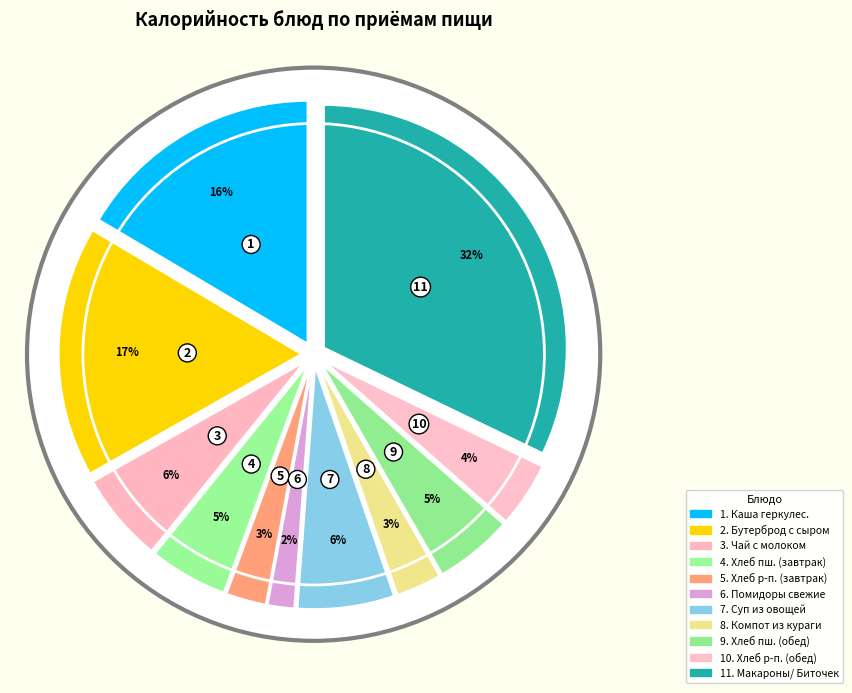

How many slices are in this pie chart?

11